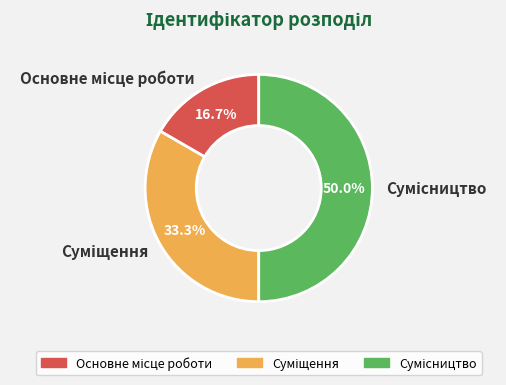

What is the change in value from Суміщення to Сумісництво?

+1